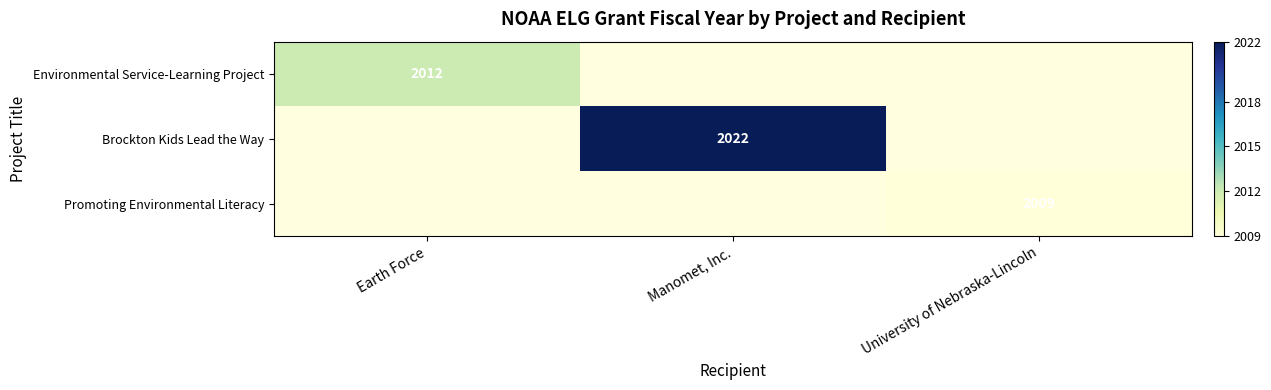

Count the number of categories in the chart.

3